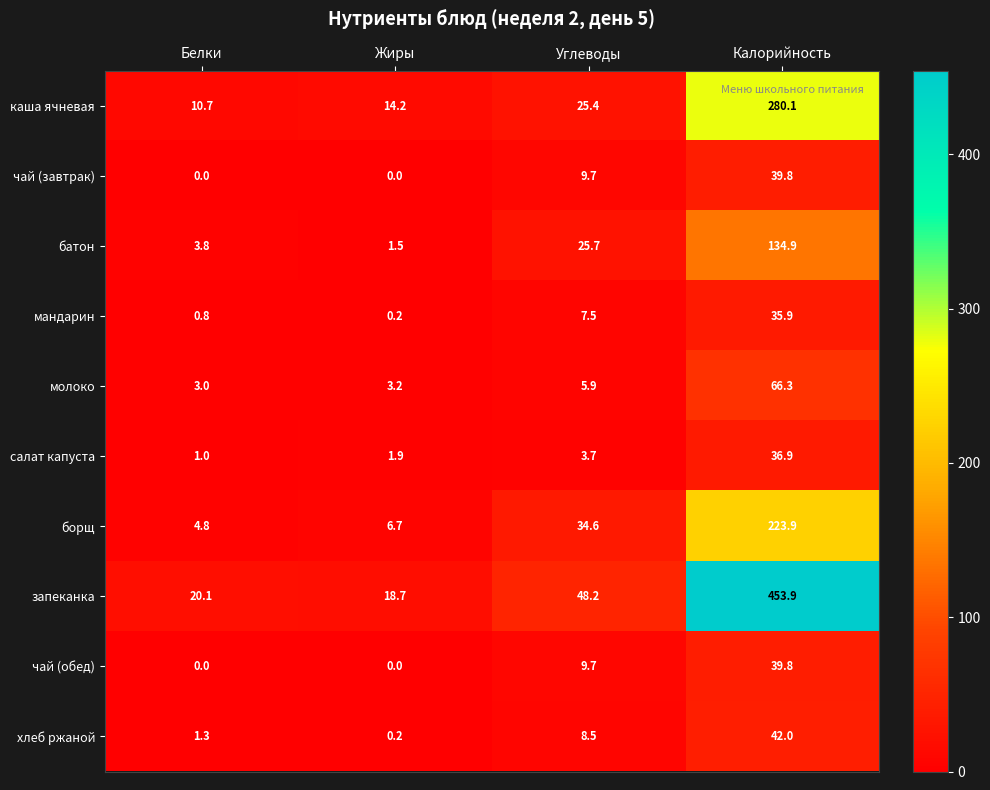

Is it true that мандарин equals 7.5 at Углеводы?

True